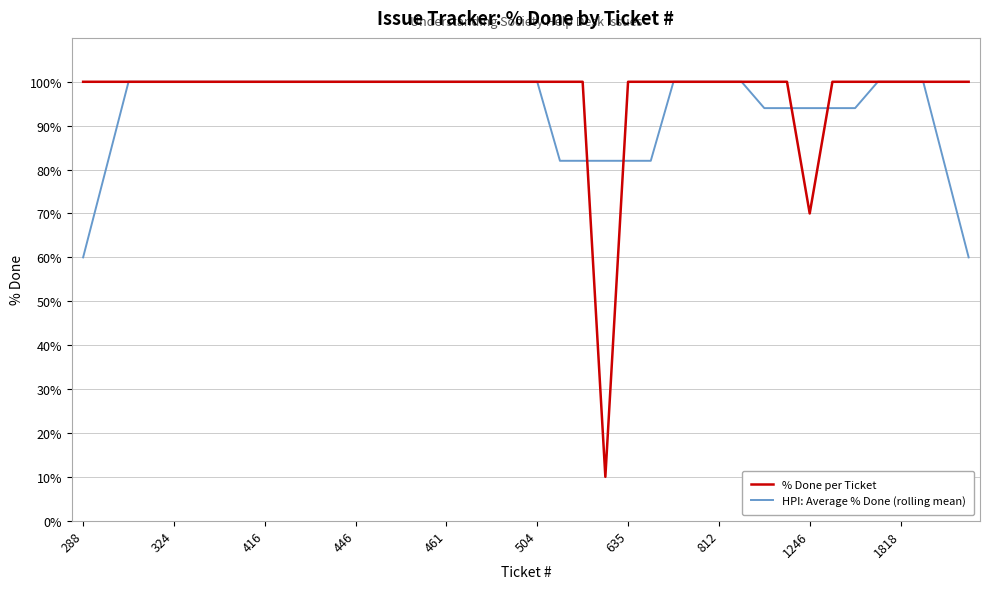

What is the maximum value shown in the chart?

100